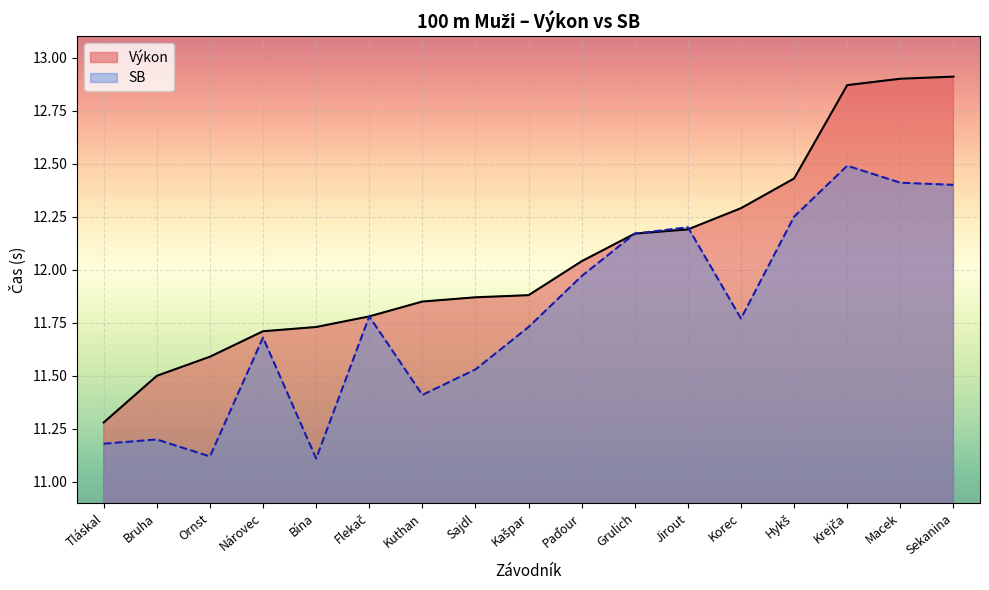

Reading left to right, extract all data points from this chart.

Tláskal=11.3	Bruha=11.5	Ornst=11.6	Nárovec=11.7	Bína=11.7	Flekač=11.8	Kuthan=11.8	Sajdl=11.9	Kašpar=11.9	Paďour=12.0	Grulich=12.2	Jirout=12.2	Korec=12.3	Hykš=12.4	Krejča=12.9	Macek=12.9	Sekanina=12.9